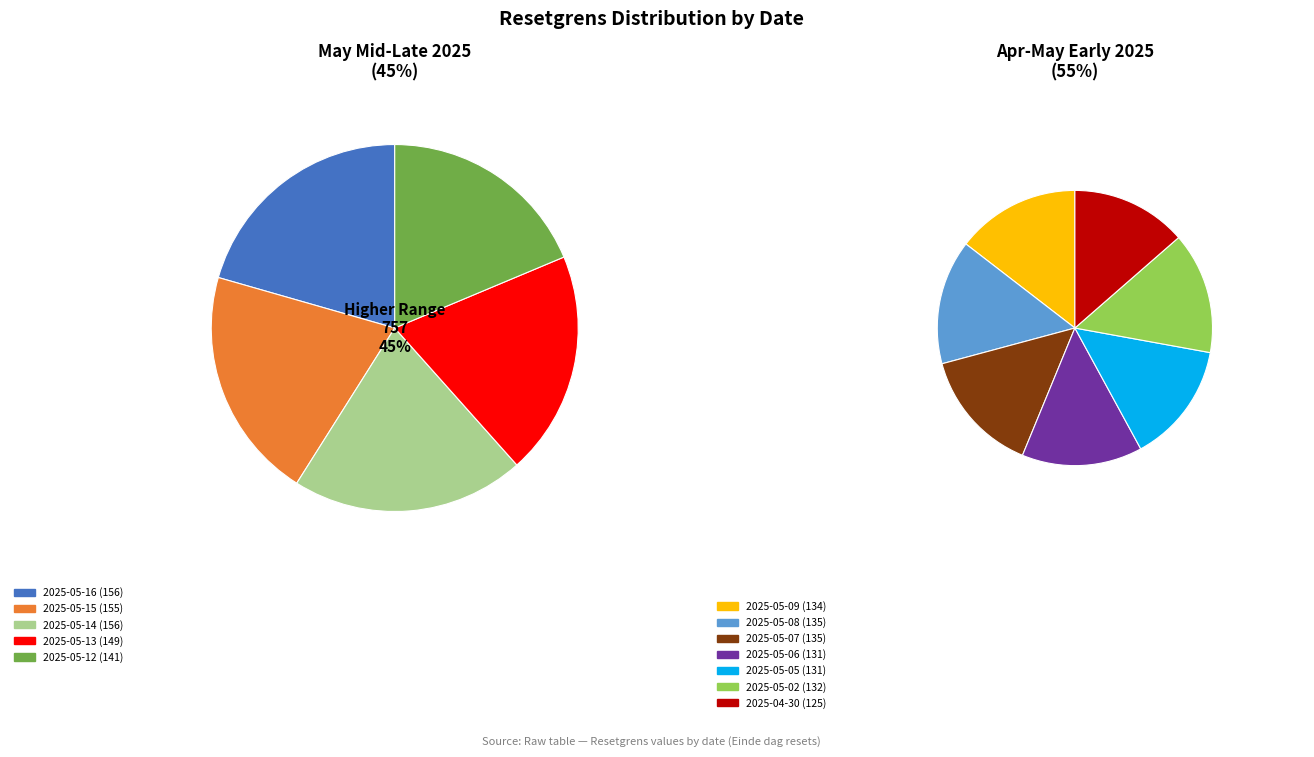

What percentage is the 2025-05-15 slice, to the nearest percent?

9%